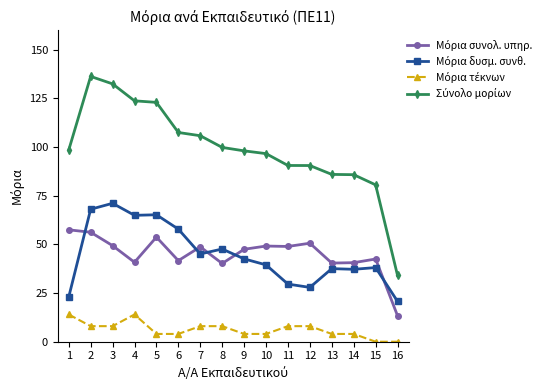

At how many categories does at least one series exceed 32?

16